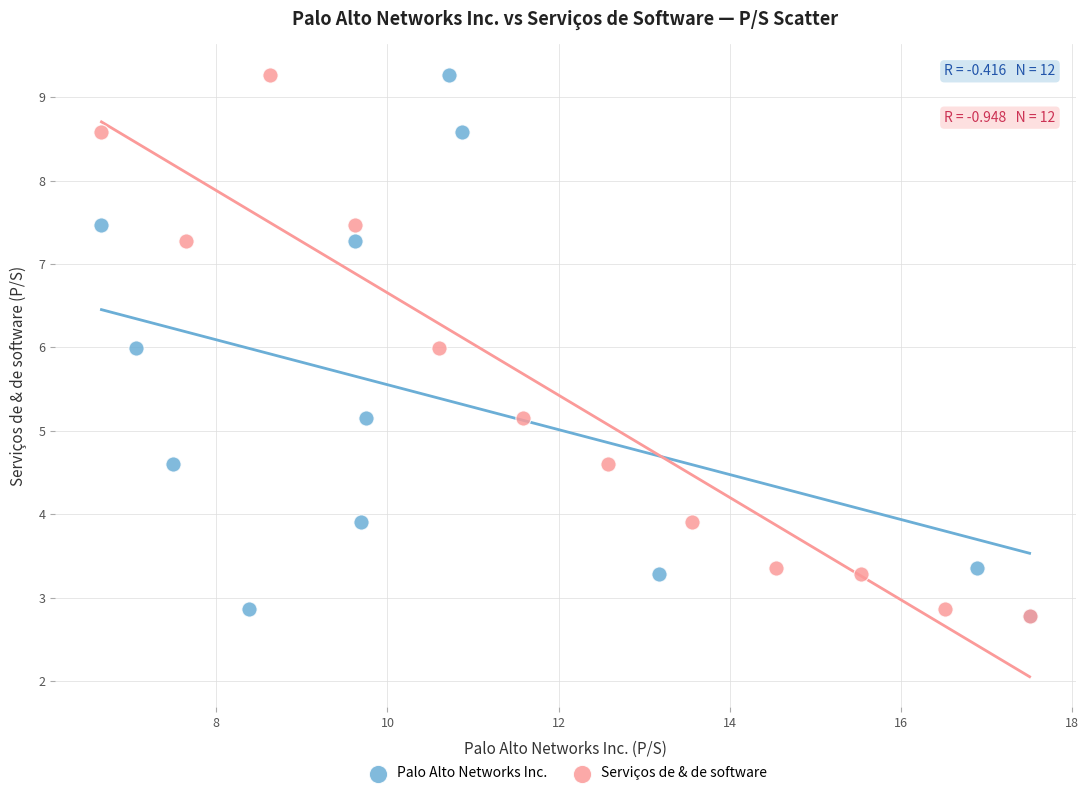

What are all the series names shown in the legend?

Palo Alto Networks Inc., Serviços de & de software